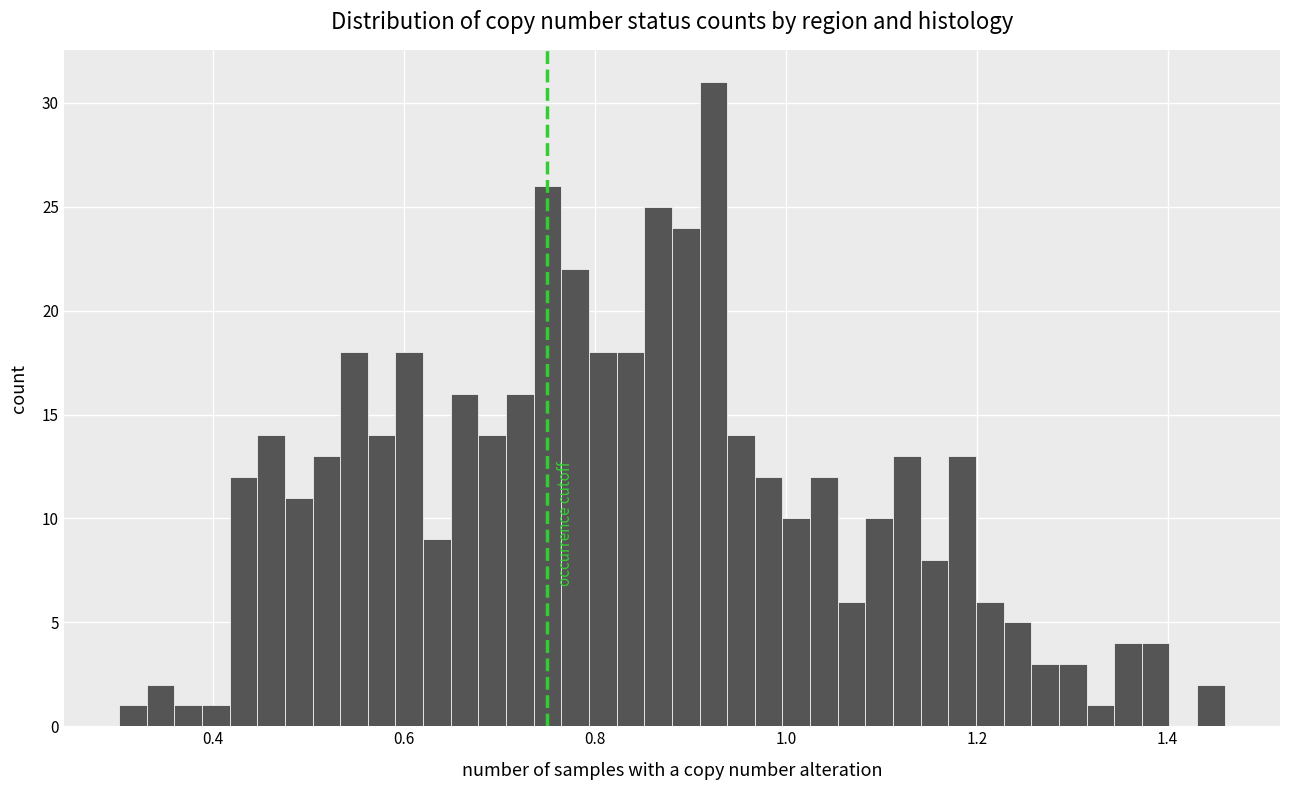

Read against the x-axis, roughly where is the centre of the tallest bar?

0.92